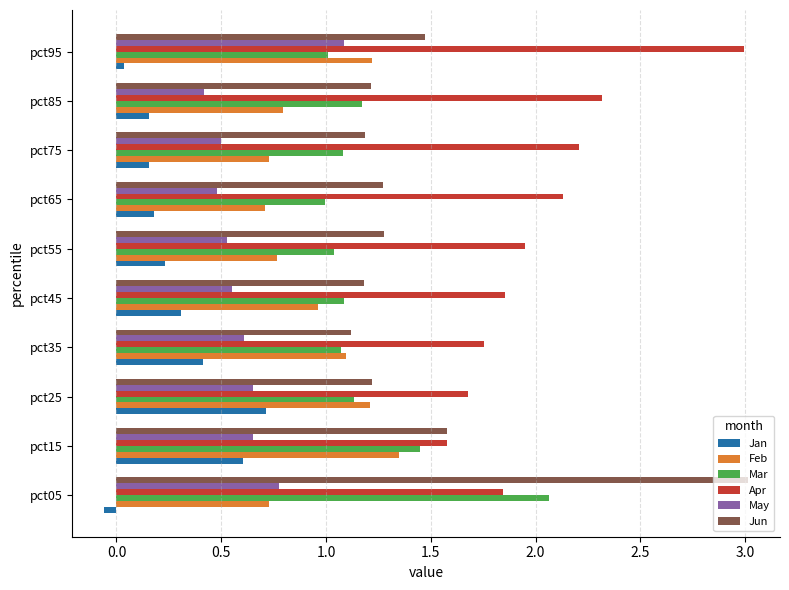

What is the greatest value displayed?

3.0